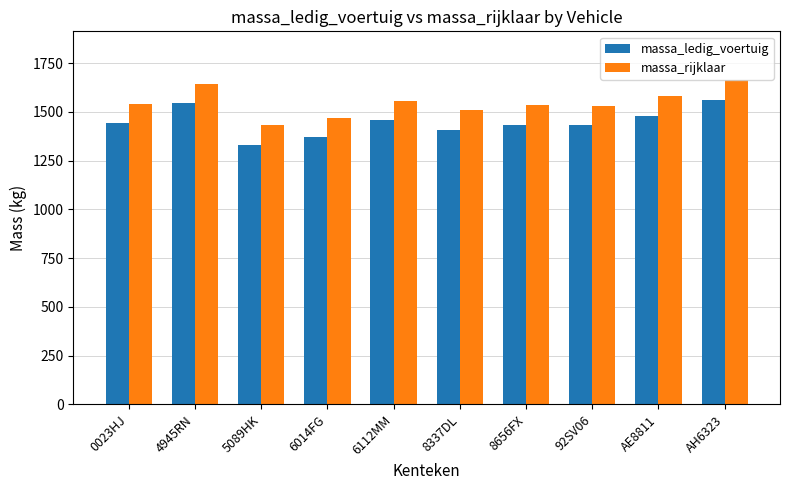

List the series in order of their peak value, highest first.

massa_rijklaar, massa_ledig_voertuig